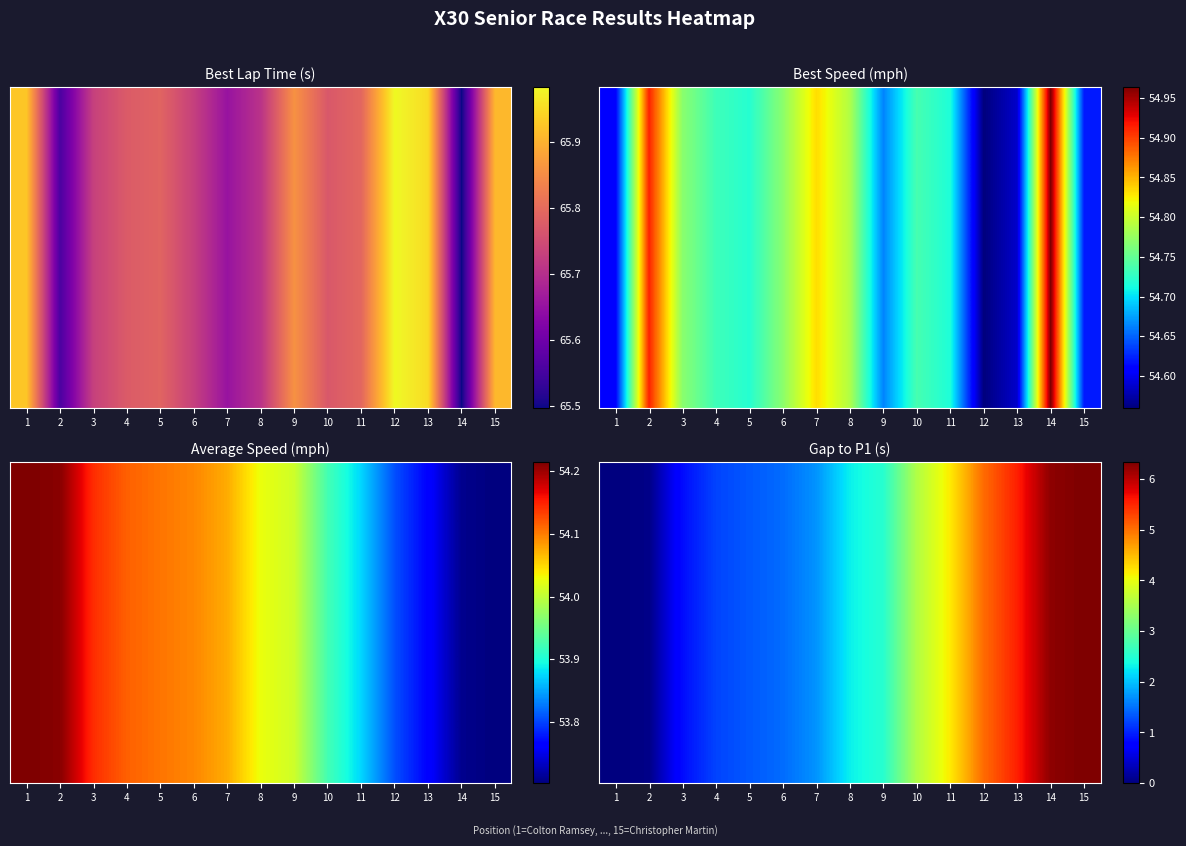

What is the difference between the maximum and second lowest values?

6.3